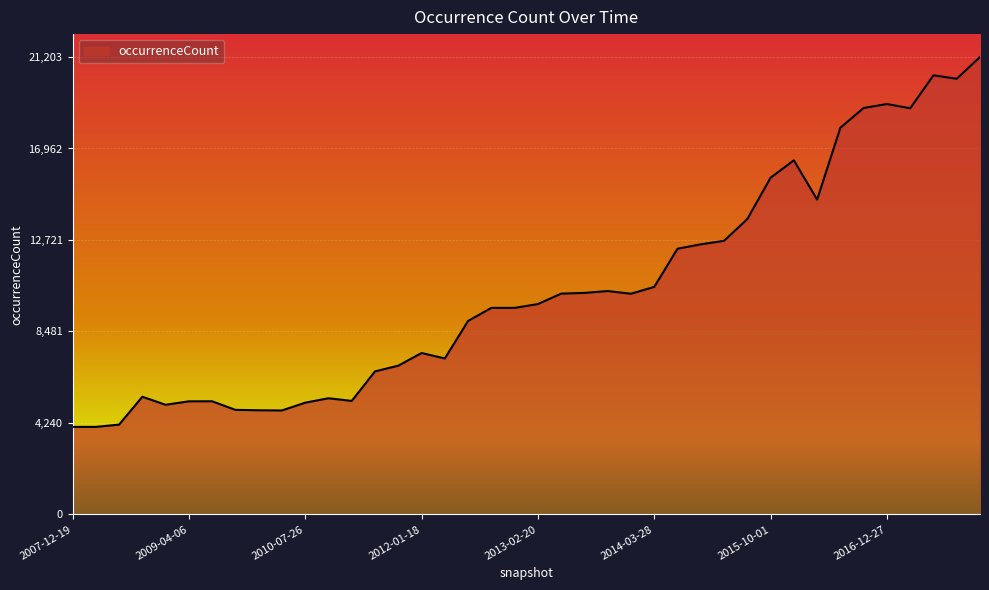

What is the smallest value displayed?

4058